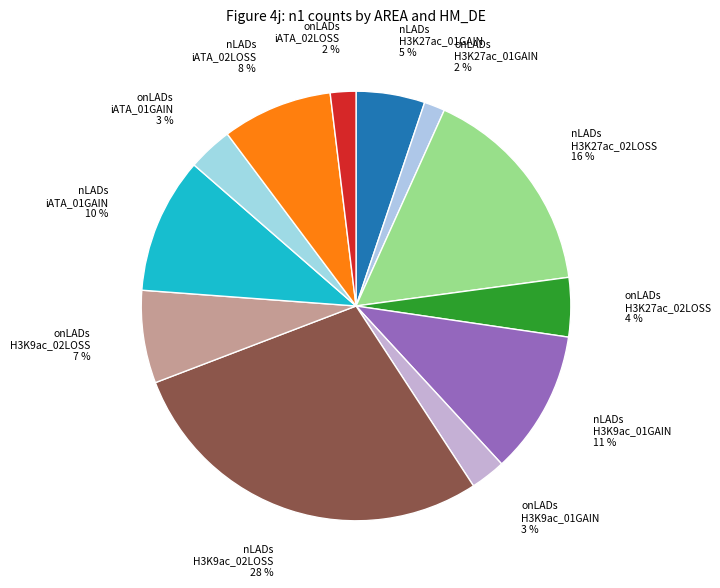

How many slices are in this pie chart?

12